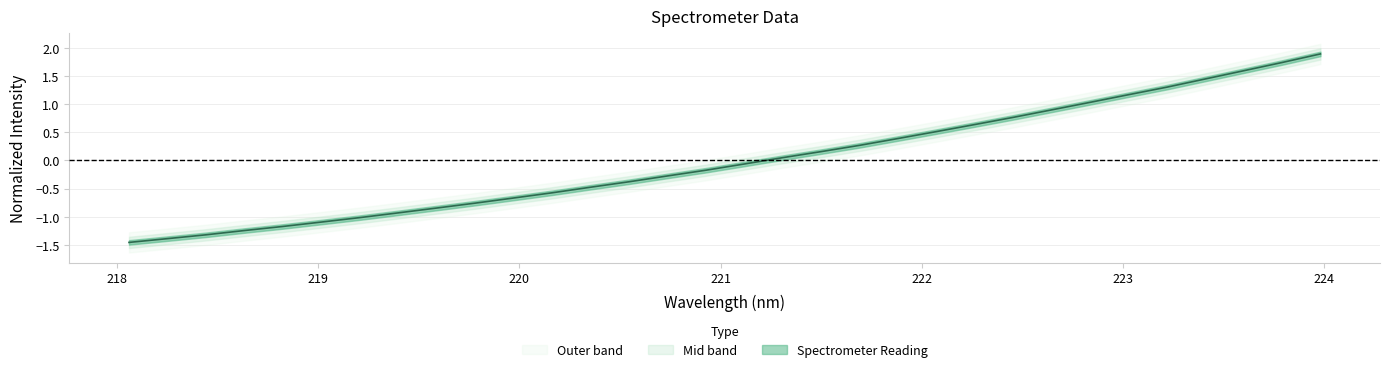

Rank the categories by value from highest to lowest.

223.9802, 223.7895, 223.5987, 223.408, 223.2172, 223.0264, 222.8355, 222.6447, 222.4538, 222.263, 222.0721, 221.8812, 221.6902, 221.4993, 221.3083, 221.1174, 220.9264, 220.7354, 220.5444, 220.3533, 220.1623, 219.9712, 219.7801, 219.589, 219.3979, 219.2067, 219.0156, 218.8244, 218.6332, 218.442, 218.2508, 218.0596